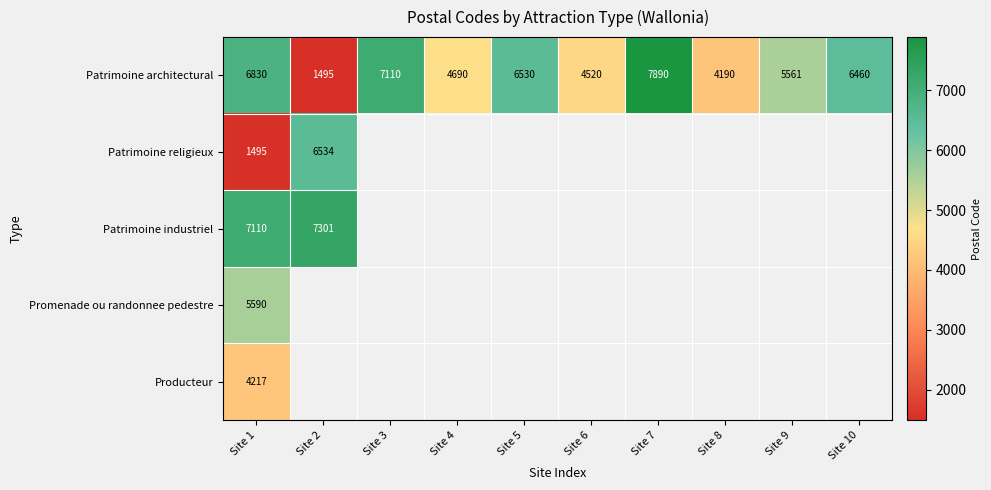

What is the minimum value for Patrimoine architectural?

1495